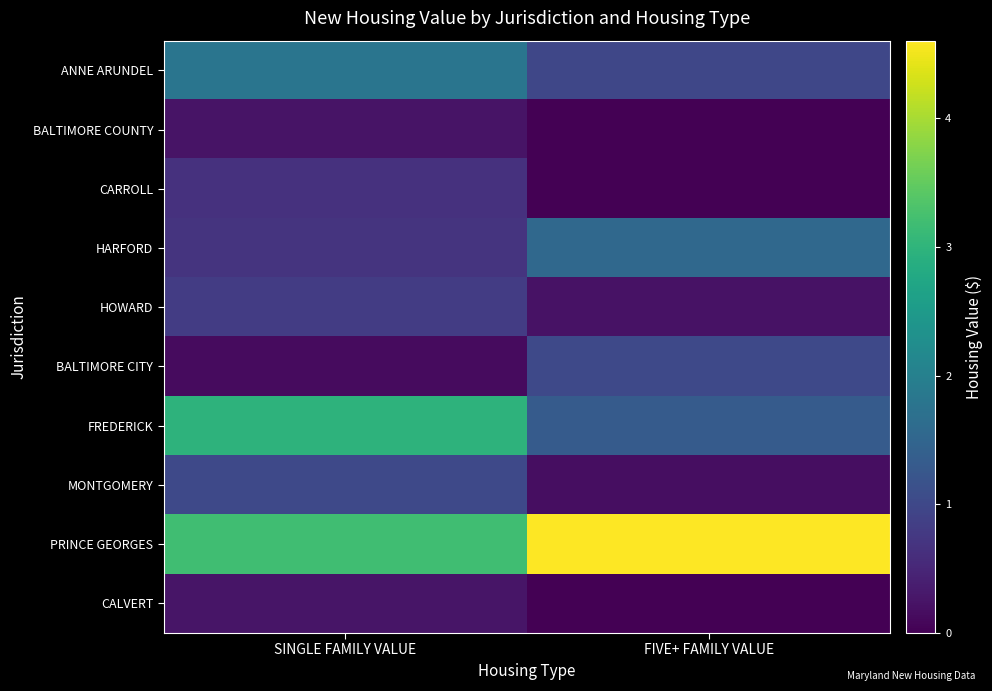

At SINGLE FAMILY VALUE, list the series in order from largest to smallest.

PRINCE GEORGES, FREDERICK, ANNE ARUNDEL, MONTGOMERY, HOWARD, HARFORD, CARROLL, CALVERT, BALTIMORE COUNTY, BALTIMORE CITY